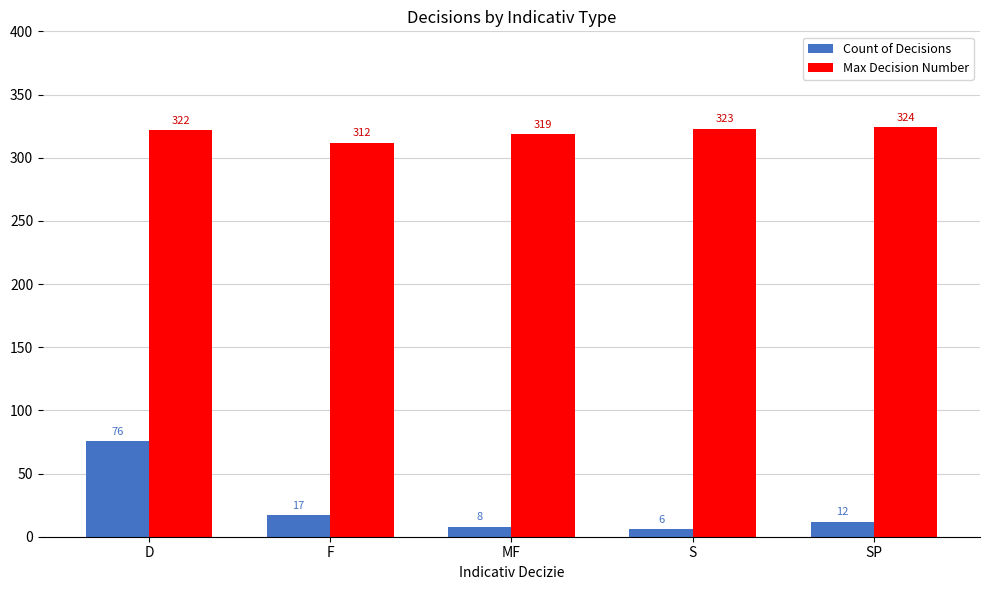

List the series in order of their overall mean, highest first.

Max Decision Number, Count of Decisions